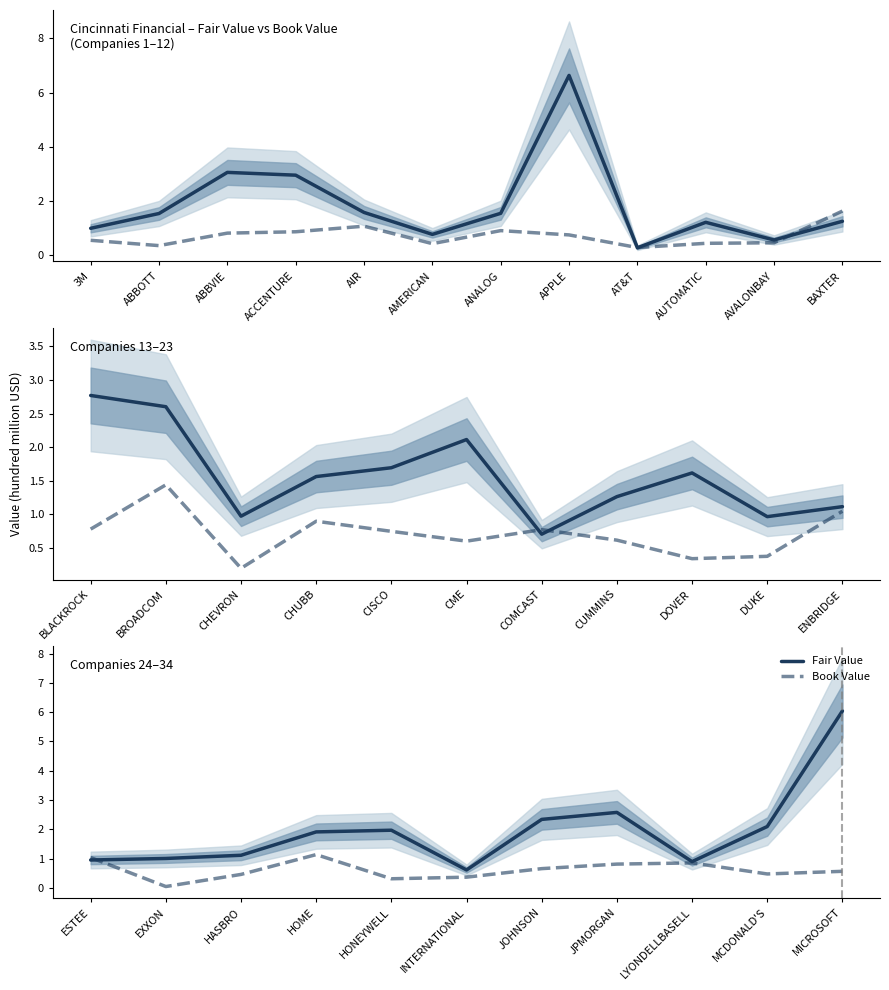

What are all the series names shown in the legend?

Fair Value, Book Value